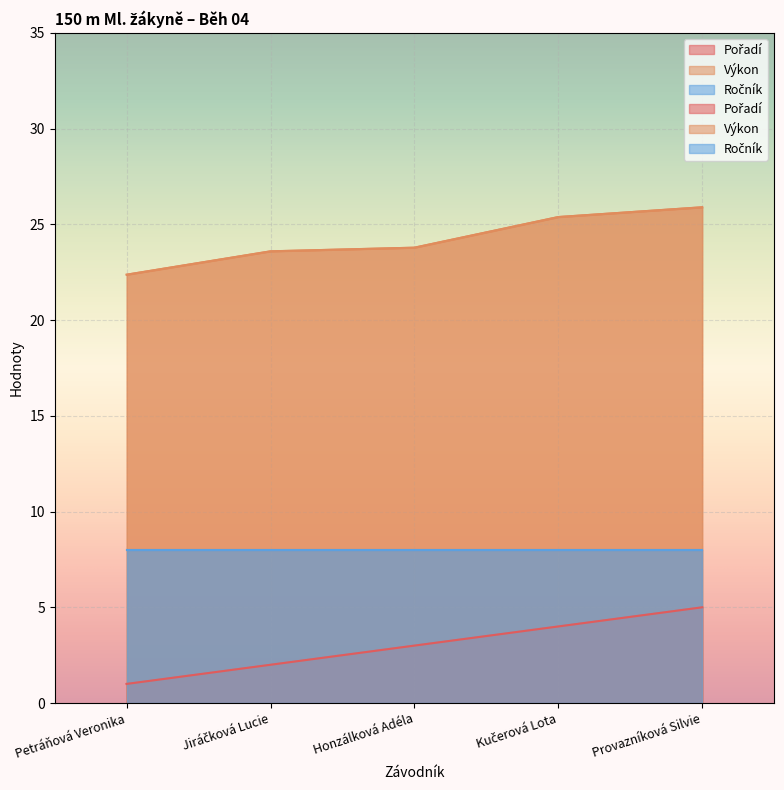

True or false: Pořadí and Výkon intersect in this chart.

False